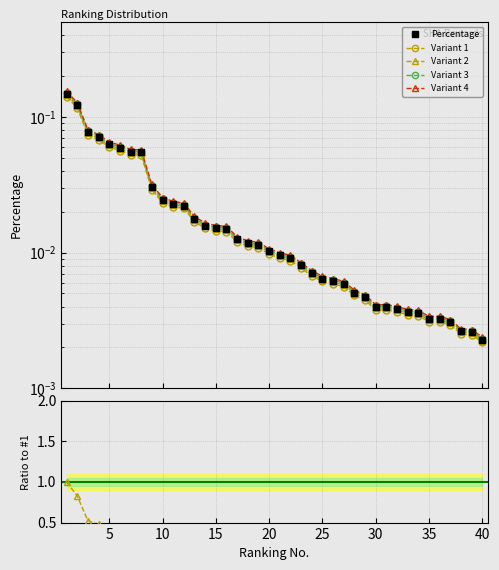

The Variant 1 series shows 0.0 at 5. True or false?

False